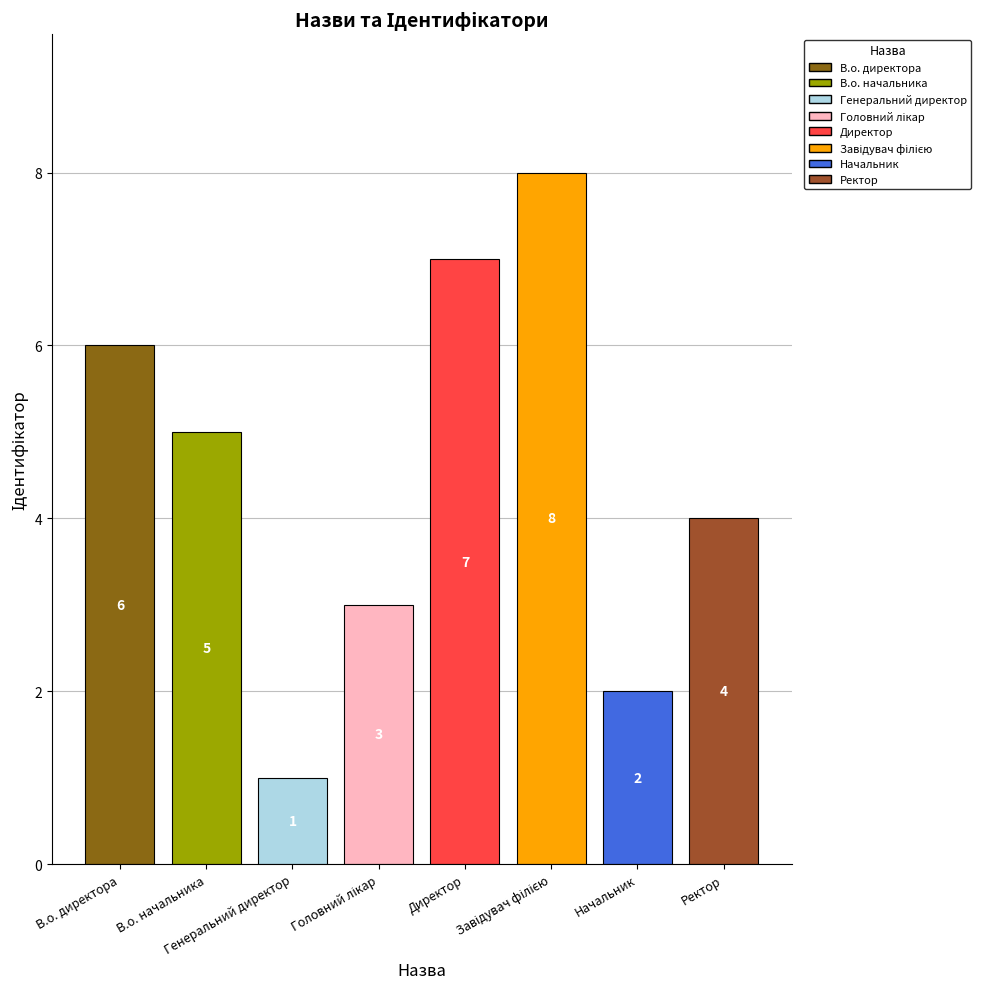

What is the sum of all values?

36